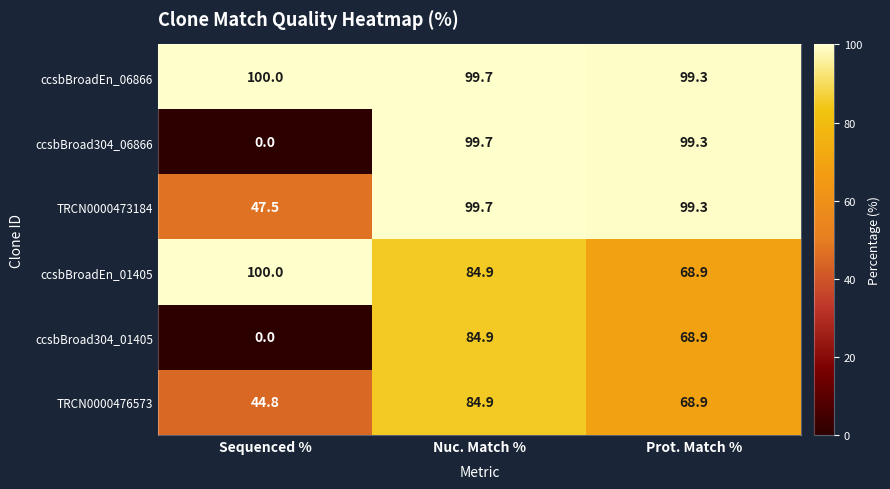

How many ccsbBroadEn_06866 values are between 99 and 100?

3